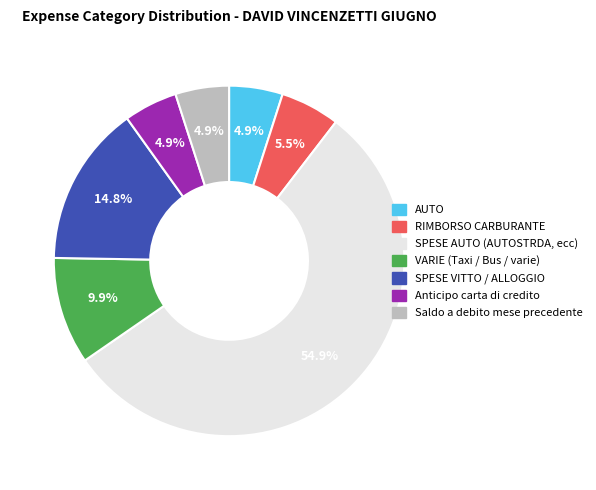

To the nearest percent, what percentage of the pie is VARIE (Taxi / Bus / varie)?

10%